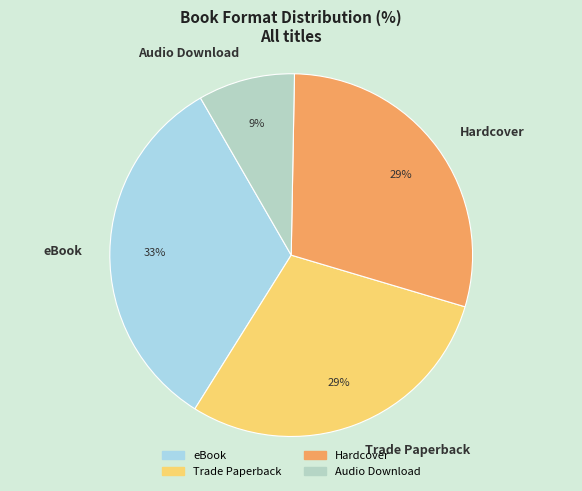

Which has a higher value, eBook or Audio Download?

eBook